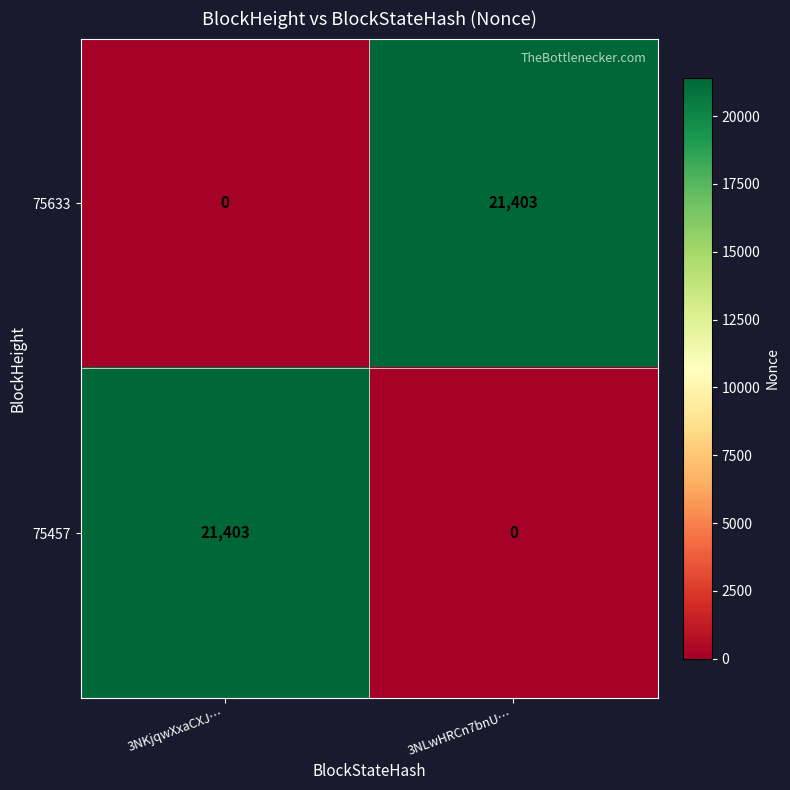

Reading left to right, what are all the values shown in this chart?

75633: 0	21403
75457: 21403	0